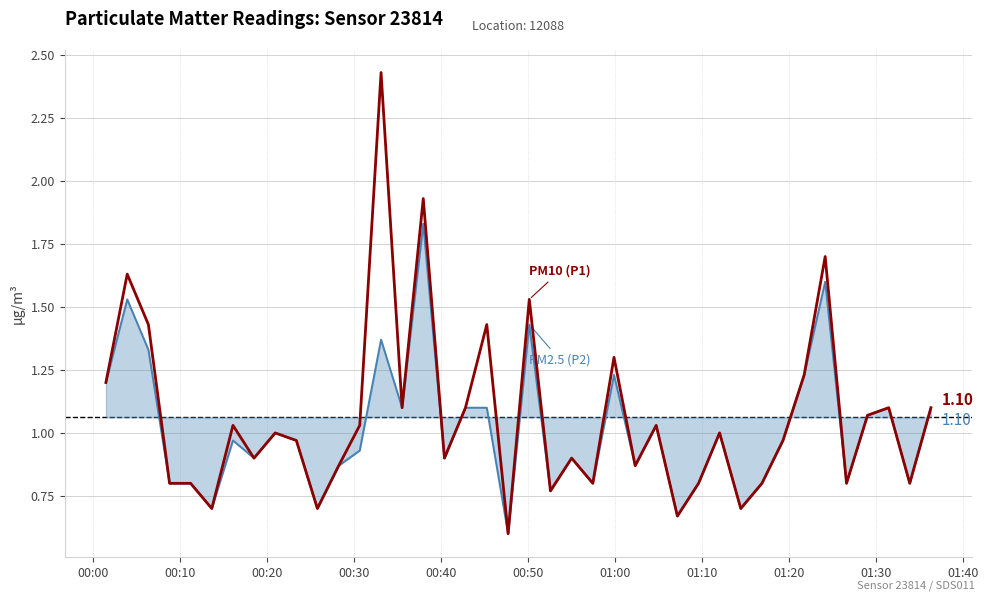

What is the maximum value shown in the chart?

2.4